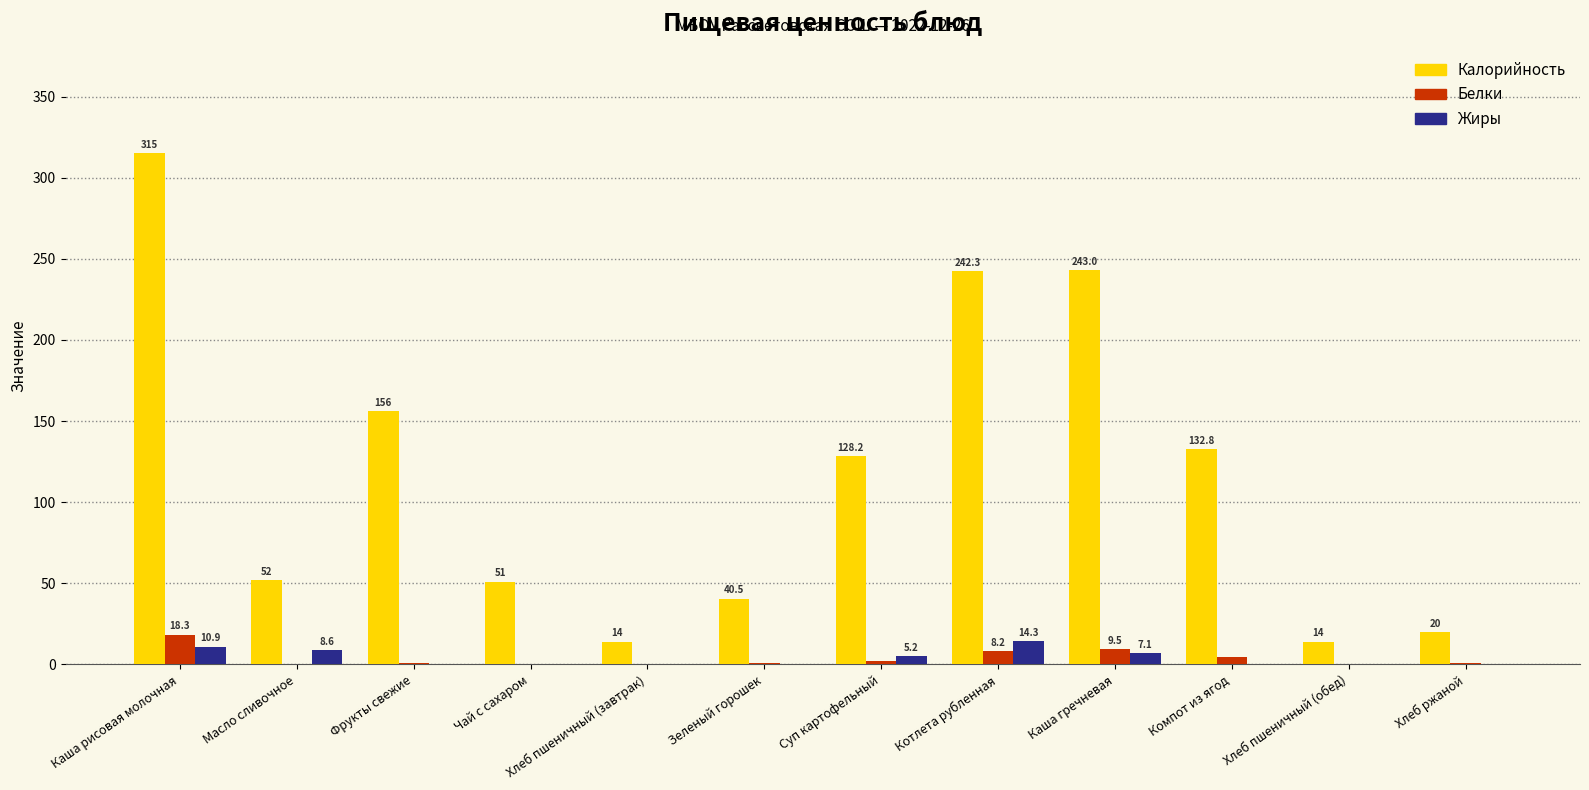

Is the value of Калорийность at Масло сливочное greater than the value of Белки at Хлеб пшеничный (обед)?

Yes